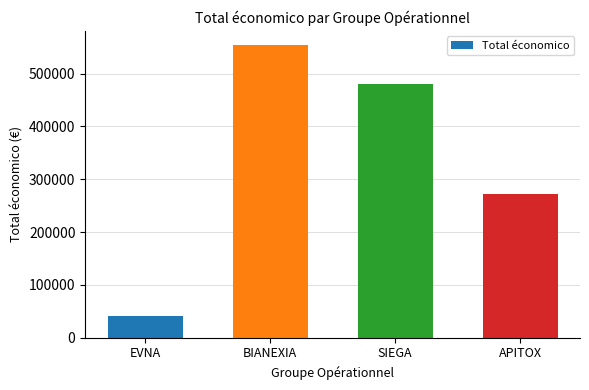

How many data points does each series have?

4